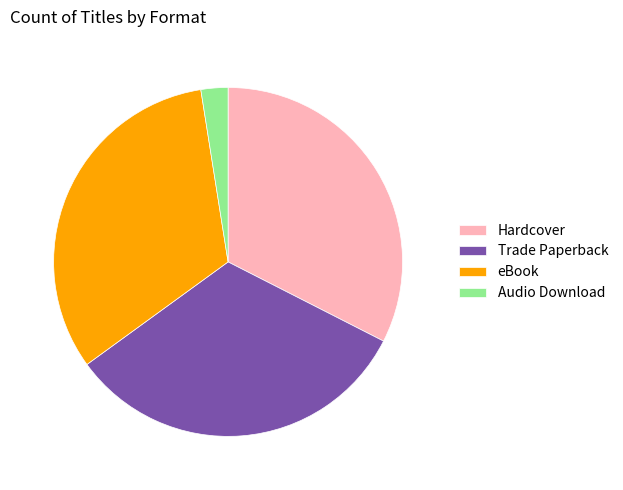

How many segments does this pie chart have?

4